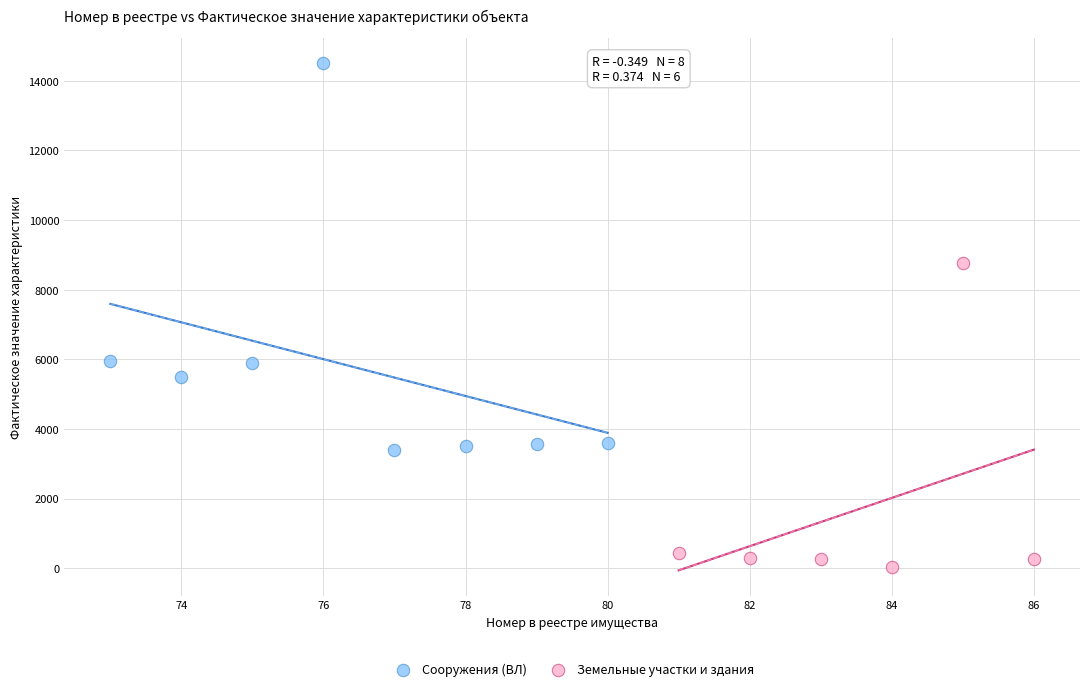

Which series reaches the maximum Y coordinate?

Сооружения (ВЛ)